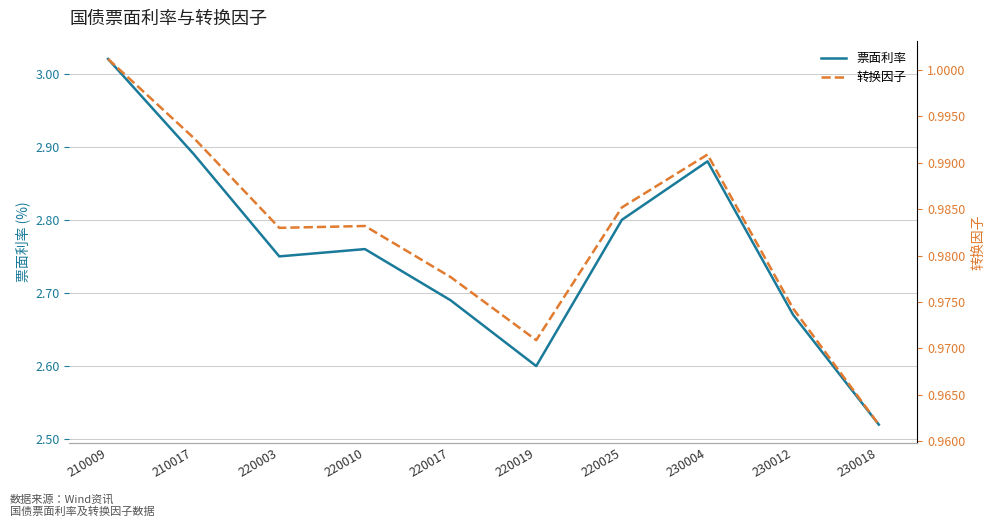

True or false: 票面利率 and 转换因子 intersect in this chart.

False